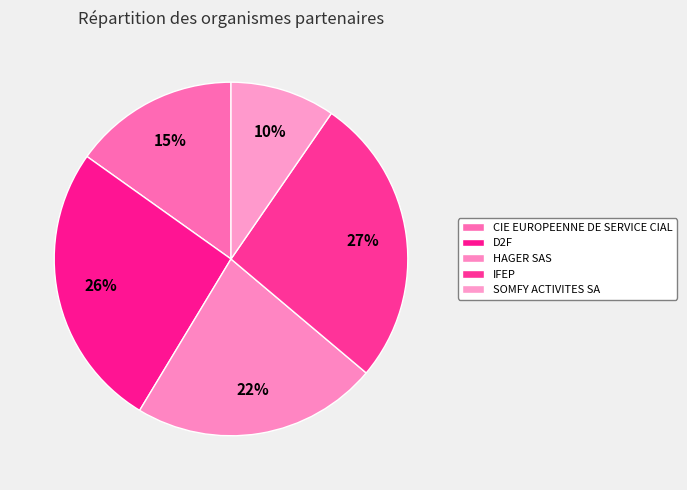

Do HAGER SAS and D2F together represent more than half of the pie?

No